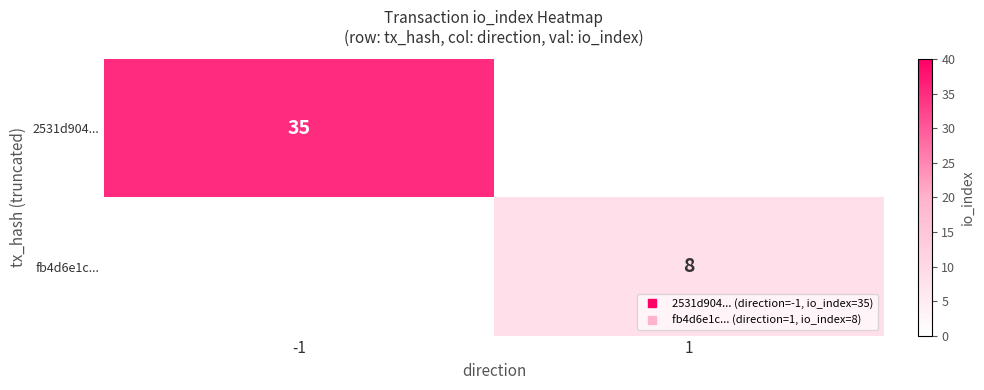

Between 1 and -1, which is larger?

-1